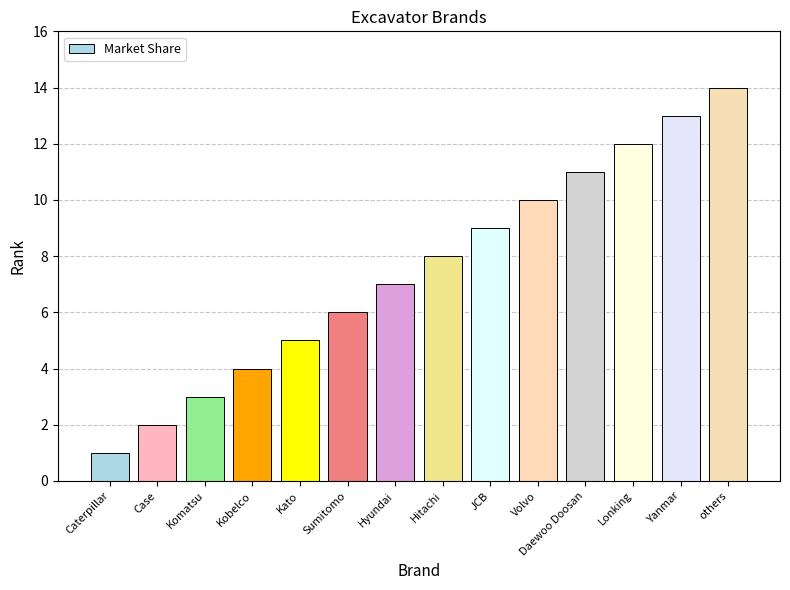

What is the ratio of the value at Lonking to the value at Kobelco?

3.0